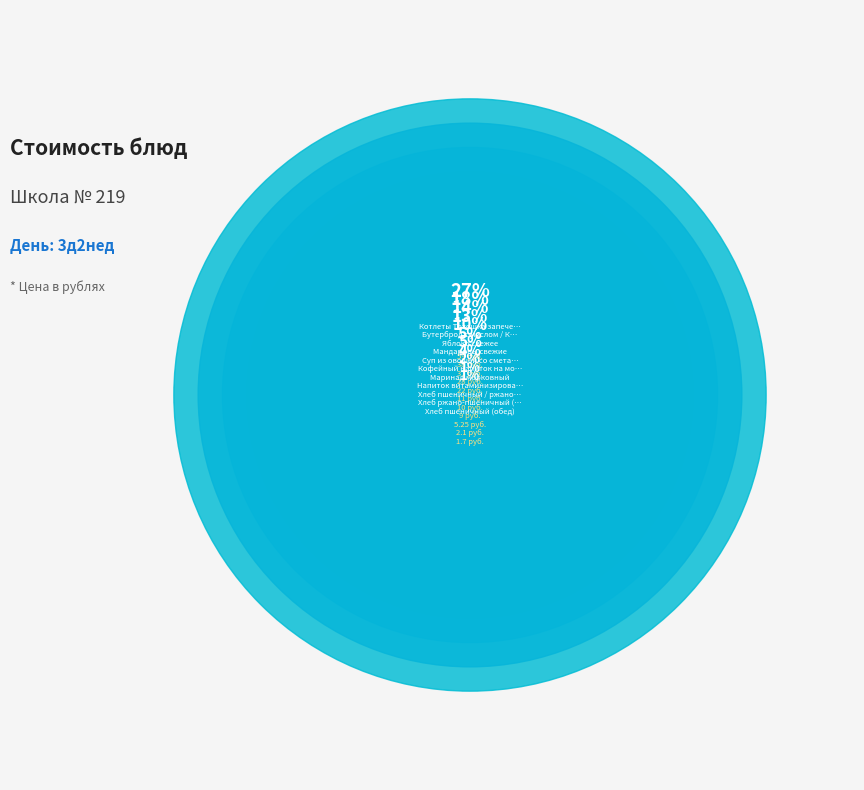

Which category has the biggest portion of the pie?

Котлеты Тотошка запеченые